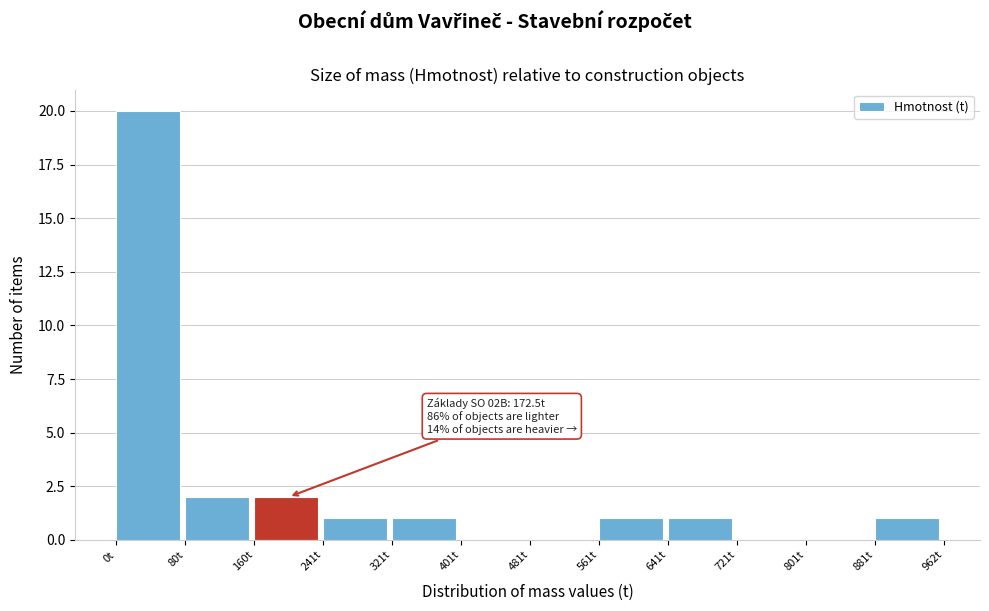

Which range on the x-axis has the tallest bar?

0 to 80